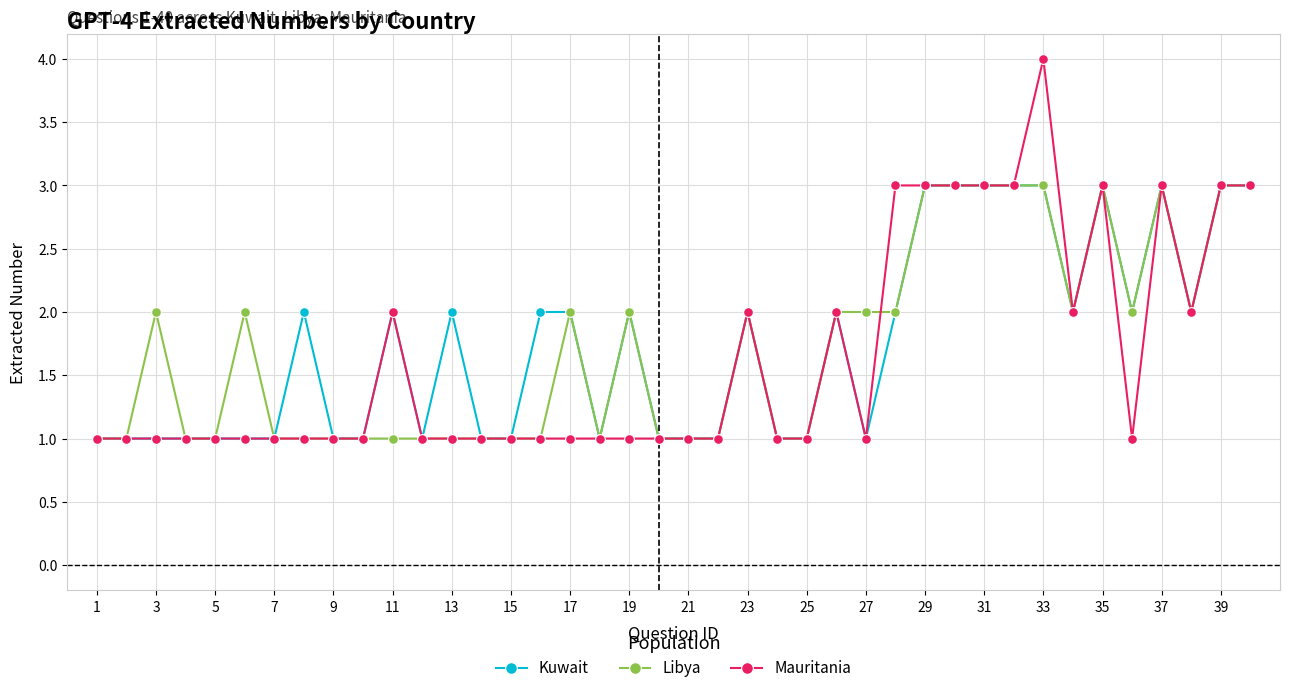

List the series in order of their overall mean, lowest first.

Mauritania, Libya, Kuwait